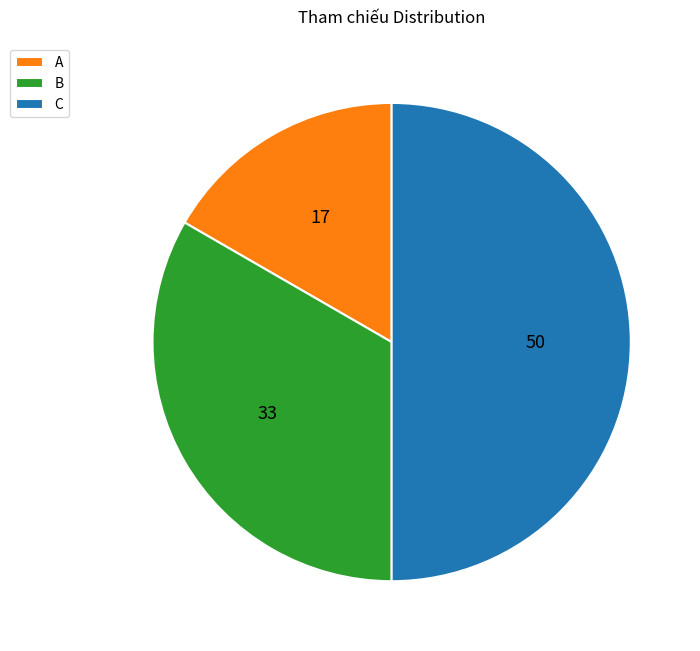

Which has a higher value, B or A?

B